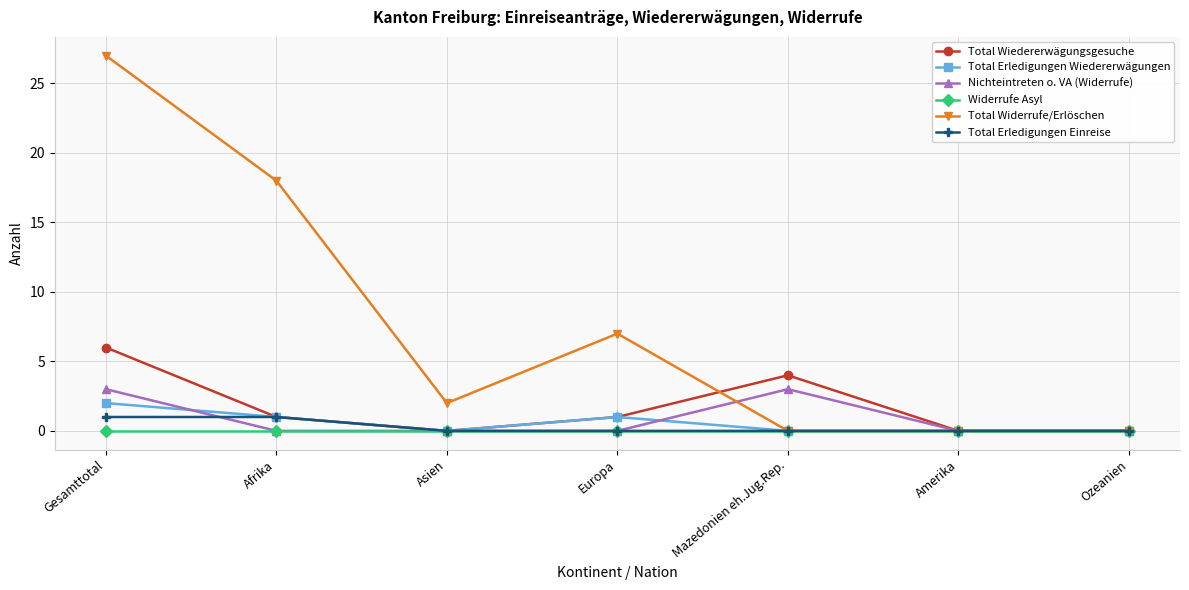

What is the difference between the highest and lowest values at Gesamttotal?

27